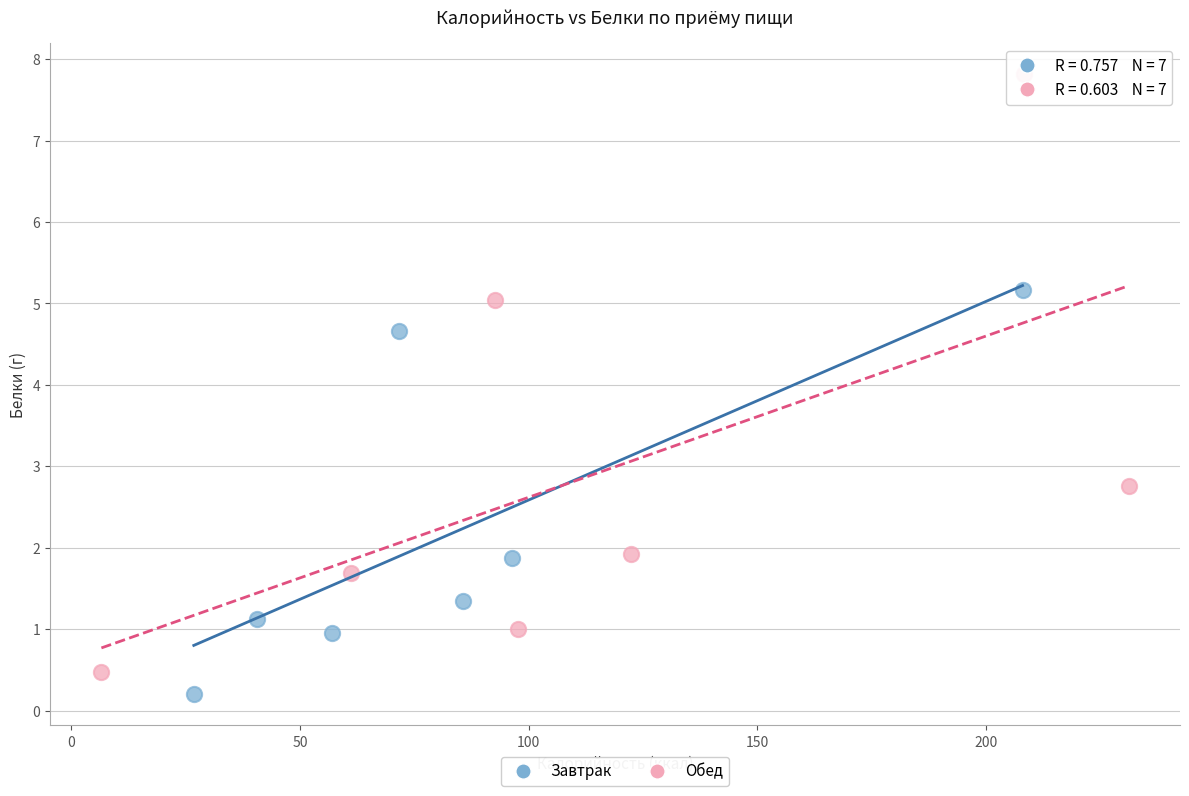

Which series has the widest spread of Y values?

Обед